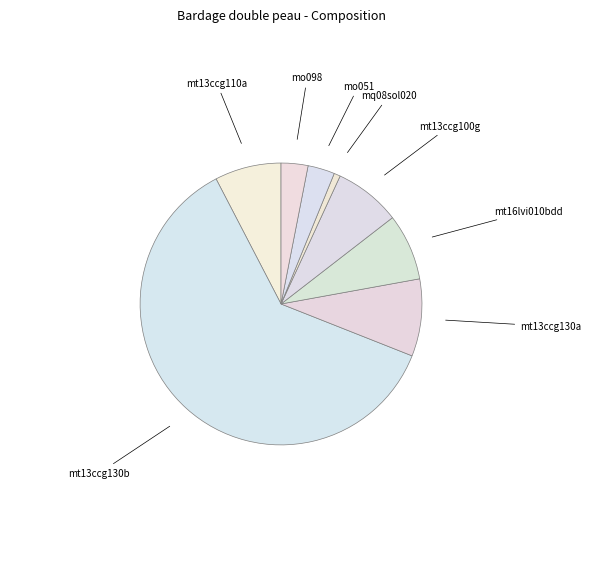

Rank the categories by value from highest to lowest.

mt13ccg130b, mt13ccg130a, mt13ccg110a, mt16lvi010bdd, mt13ccg100g, mo051, mo098, mq08sol020